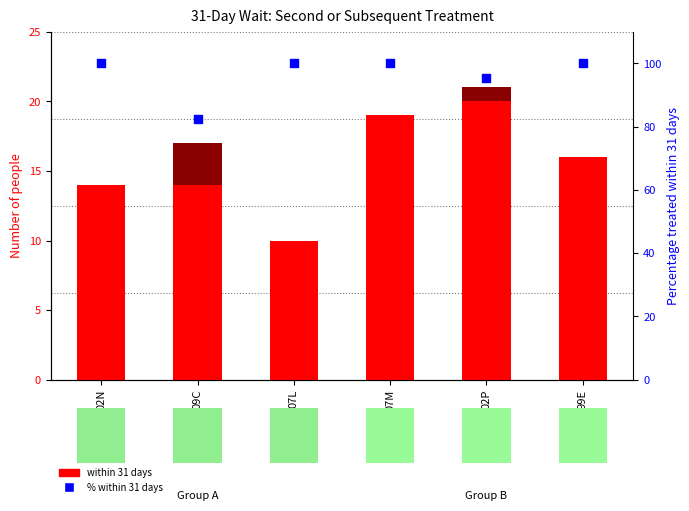

What is the total value across all series at 07L?

110.0